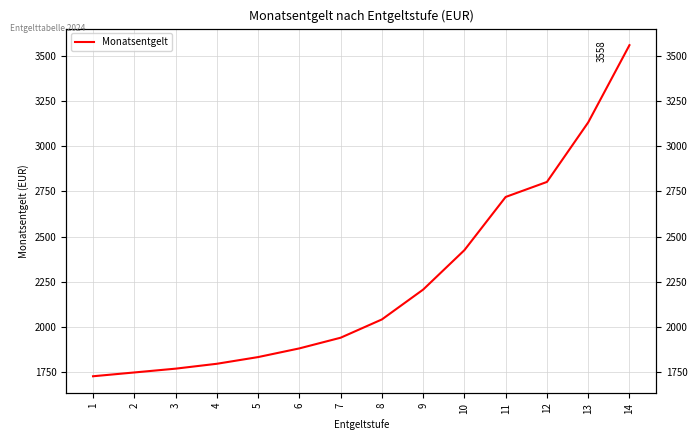

How many lines are shown in the chart?

1